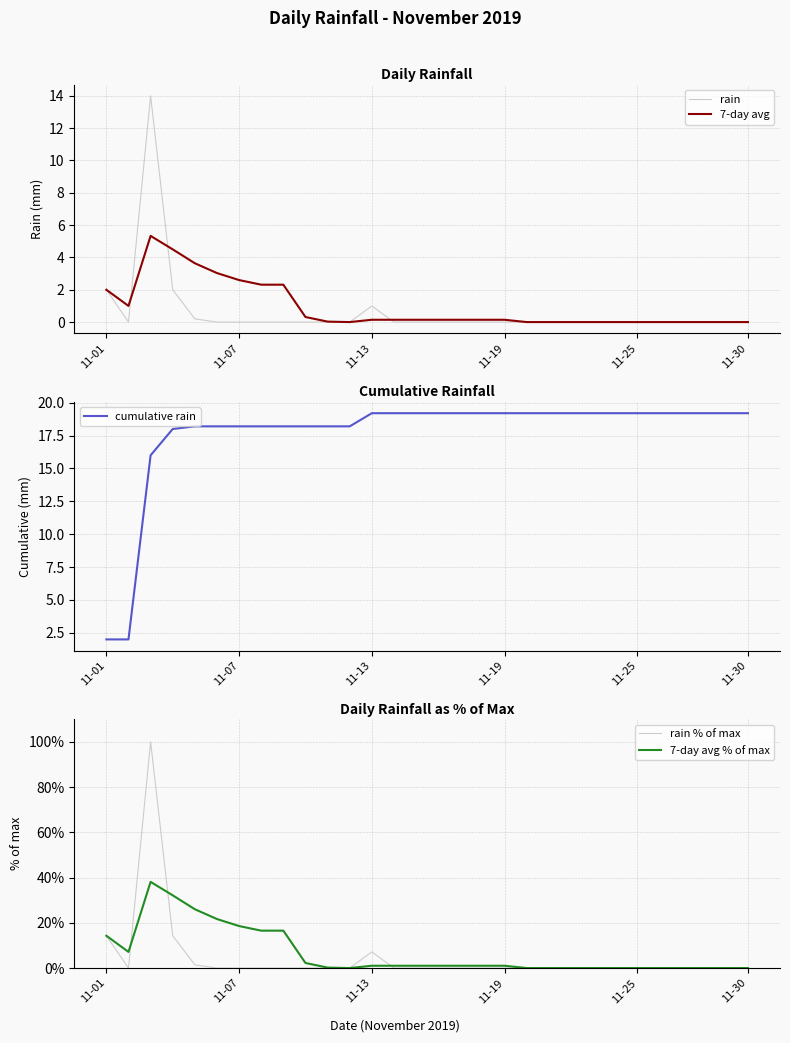

True or false: cumulative rain has more than 0 points higher than both neighbors.

False